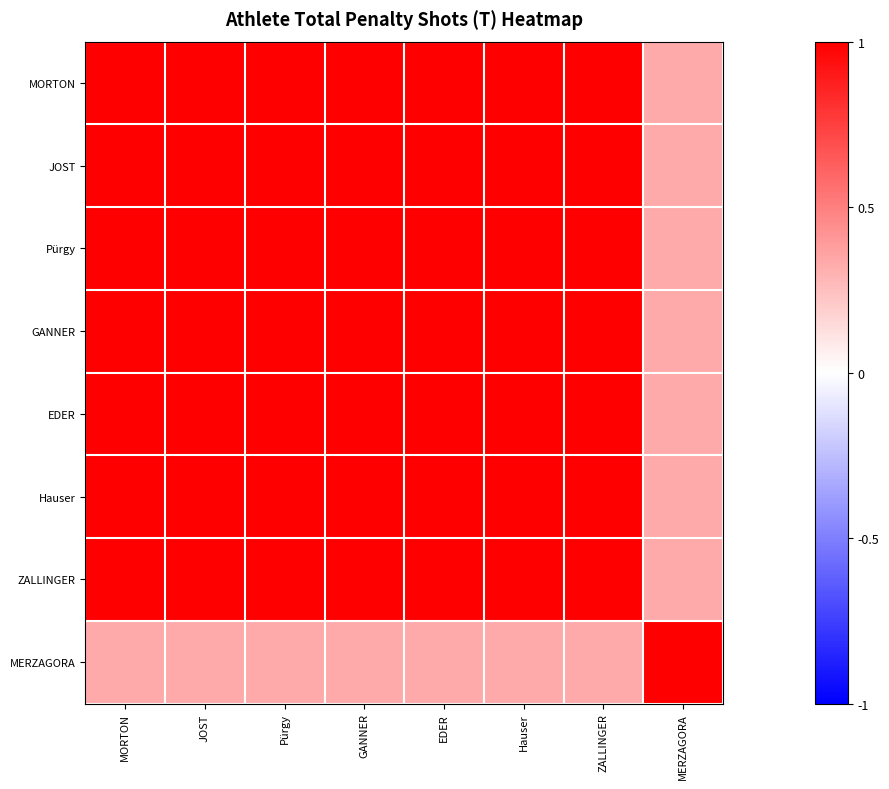

Reading left to right, what are all the values shown in this chart?

MORTON: MORTON=1.0	JOST=1.0	Pürgy=1.0	GANNER=1.0	EDER=1.0	Hauser=1.0	ZALLINGER=1.0	MERZAGORA=0.3
JOST: MORTON=1.0	JOST=1.0	Pürgy=1.0	GANNER=1.0	EDER=1.0	Hauser=1.0	ZALLINGER=1.0	MERZAGORA=0.3
Pürgy: MORTON=1.0	JOST=1.0	Pürgy=1.0	GANNER=1.0	EDER=1.0	Hauser=1.0	ZALLINGER=1.0	MERZAGORA=0.3
GANNER: MORTON=1.0	JOST=1.0	Pürgy=1.0	GANNER=1.0	EDER=1.0	Hauser=1.0	ZALLINGER=1.0	MERZAGORA=0.3
EDER: MORTON=1.0	JOST=1.0	Pürgy=1.0	GANNER=1.0	EDER=1.0	Hauser=1.0	ZALLINGER=1.0	MERZAGORA=0.3
Hauser: MORTON=1.0	JOST=1.0	Pürgy=1.0	GANNER=1.0	EDER=1.0	Hauser=1.0	ZALLINGER=1.0	MERZAGORA=0.3
ZALLINGER: MORTON=1.0	JOST=1.0	Pürgy=1.0	GANNER=1.0	EDER=1.0	Hauser=1.0	ZALLINGER=1.0	MERZAGORA=0.3
MERZAGORA: MORTON=0.3	JOST=0.3	Pürgy=0.3	GANNER=0.3	EDER=0.3	Hauser=0.3	ZALLINGER=0.3	MERZAGORA=1.0